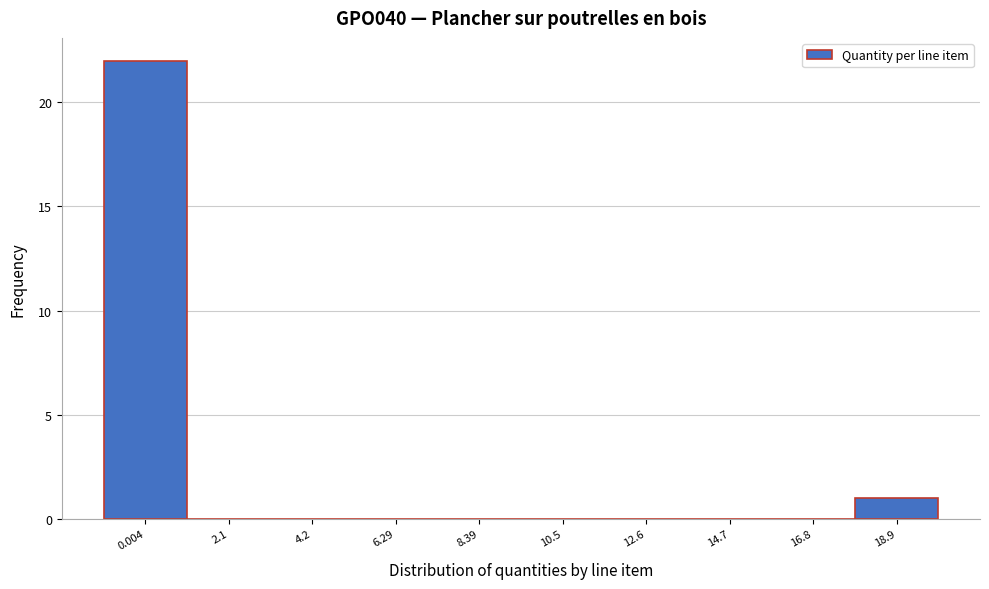

Reading left to right, transcribe all the data shown in this chart.

0.004=22	2.1=0	4.2=0	6.29=0	8.39=0	10.5=0	12.6=0	14.7=0	16.8=0	18.9=1